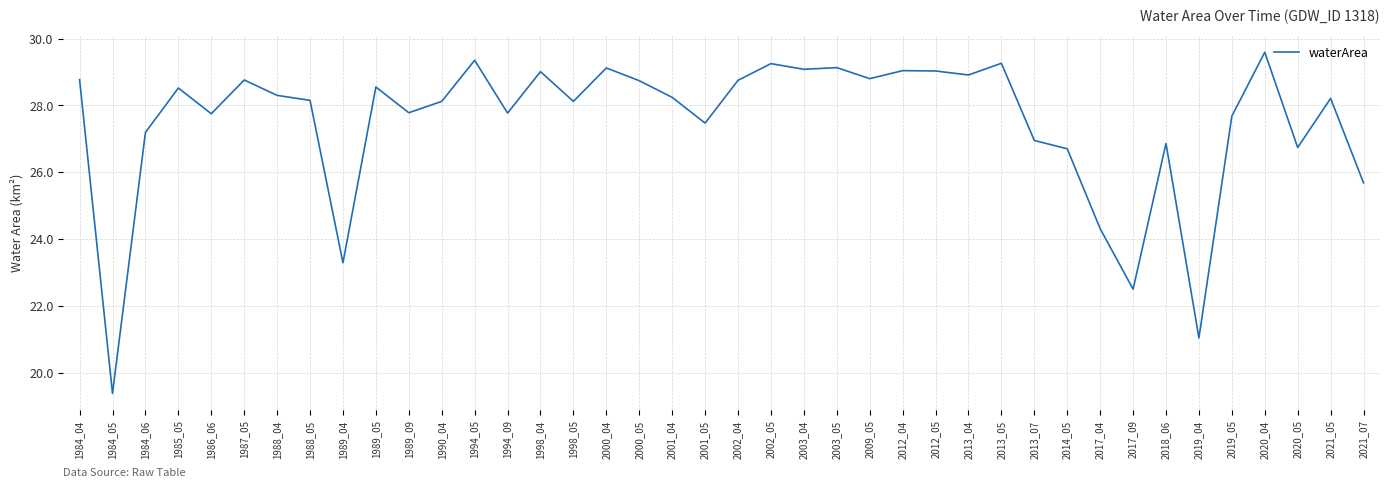

Read the value at 2020_05.

26.7